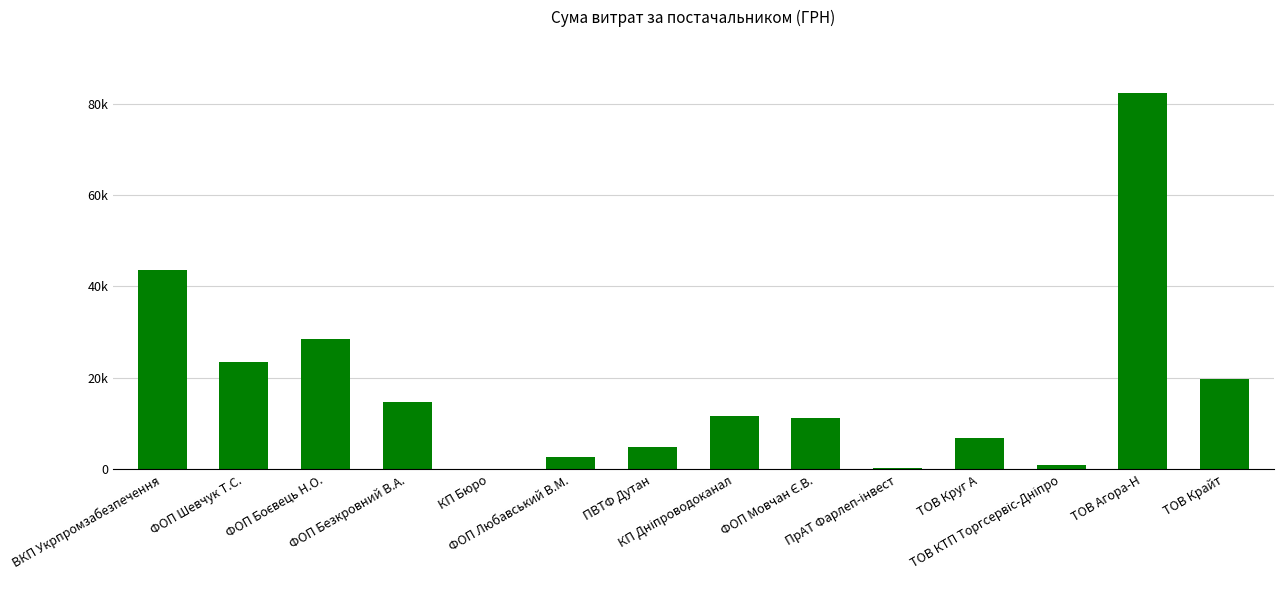

What is the greatest value displayed?

82197.4